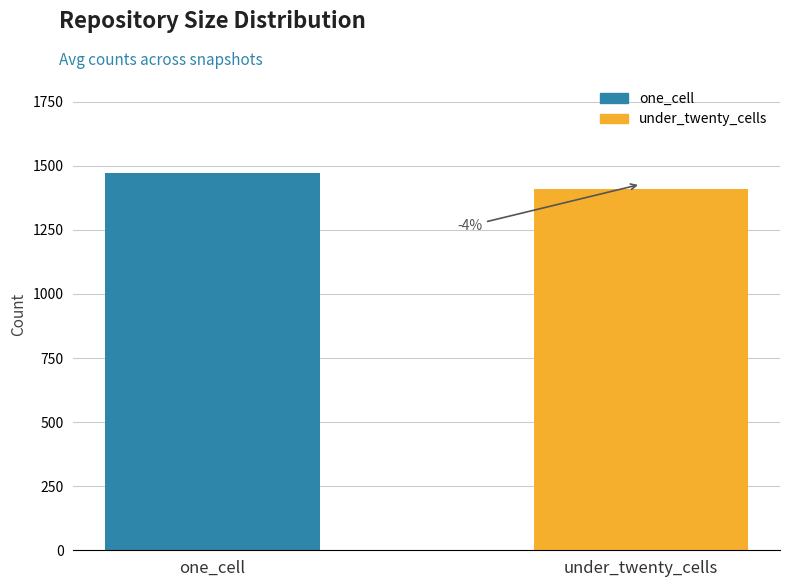

What is the sum of the values at one_cell and under_twenty_cells?

2879